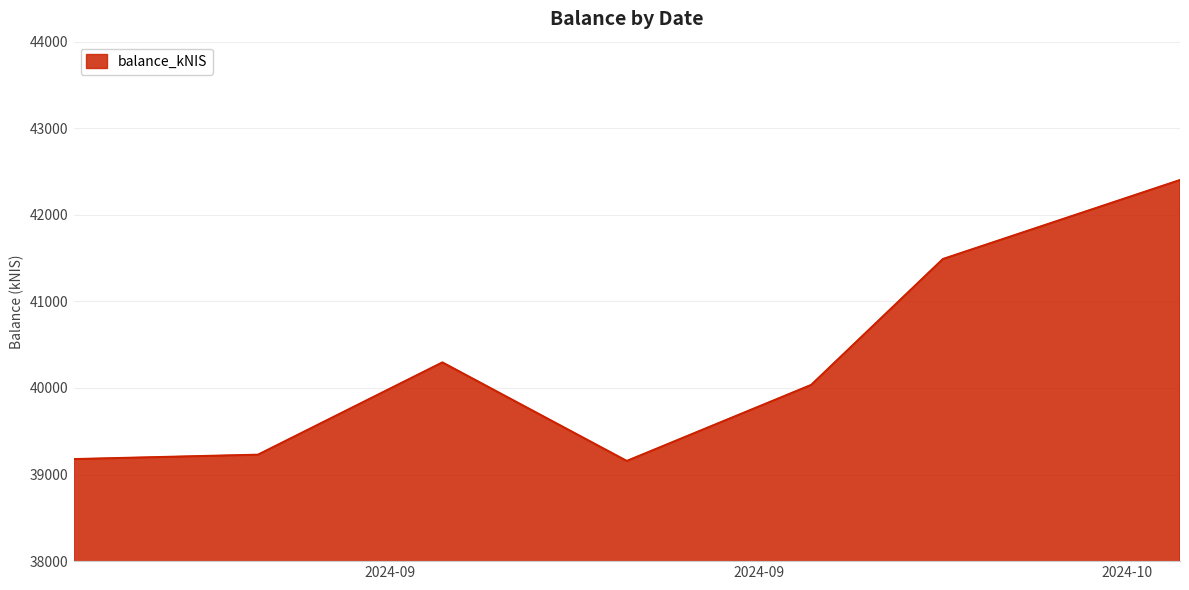

What is the smallest value displayed?

39157.0